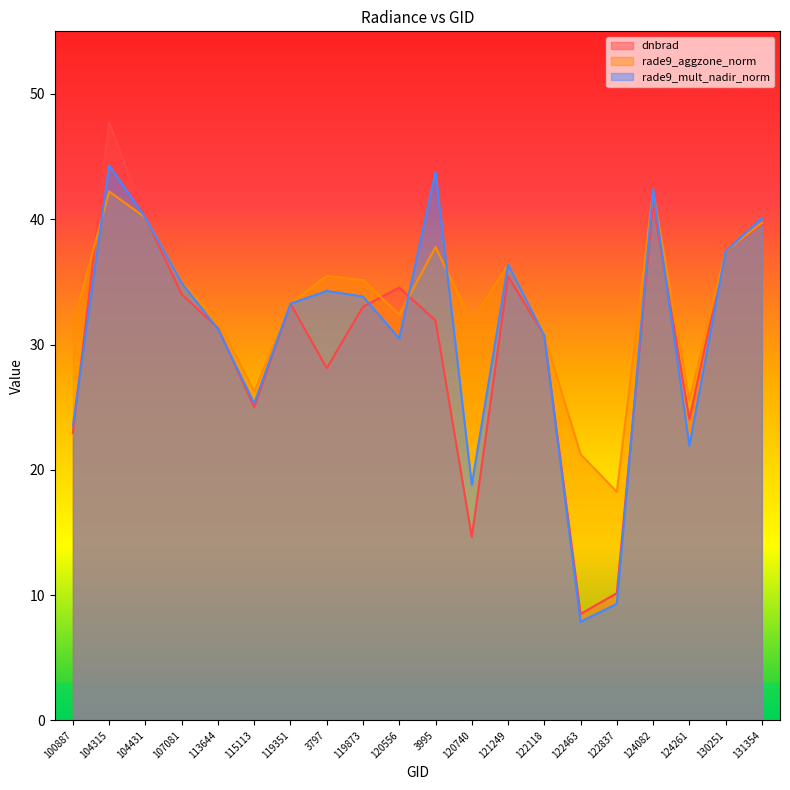

True or false: dnbrad has a value of 31.3 at 113644.

True